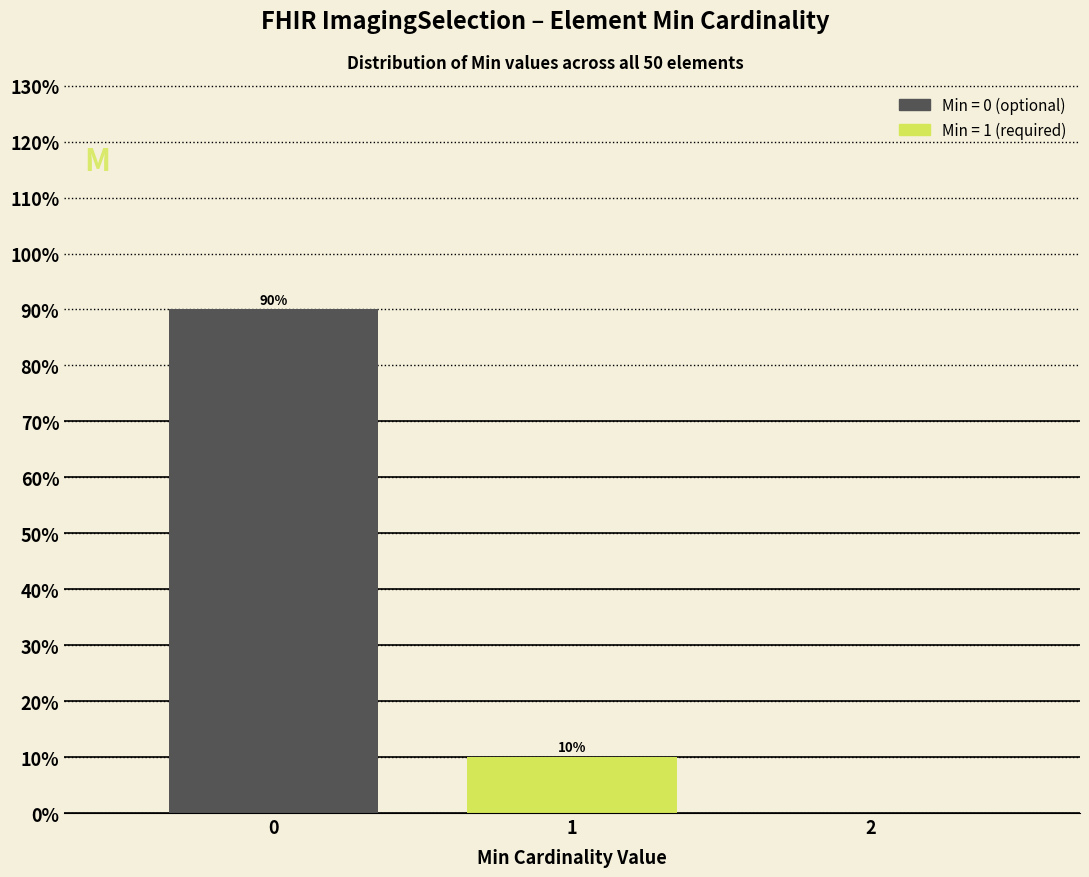

Reading left to right, list all the values displayed in this chart.

0=90	1=10	2=0